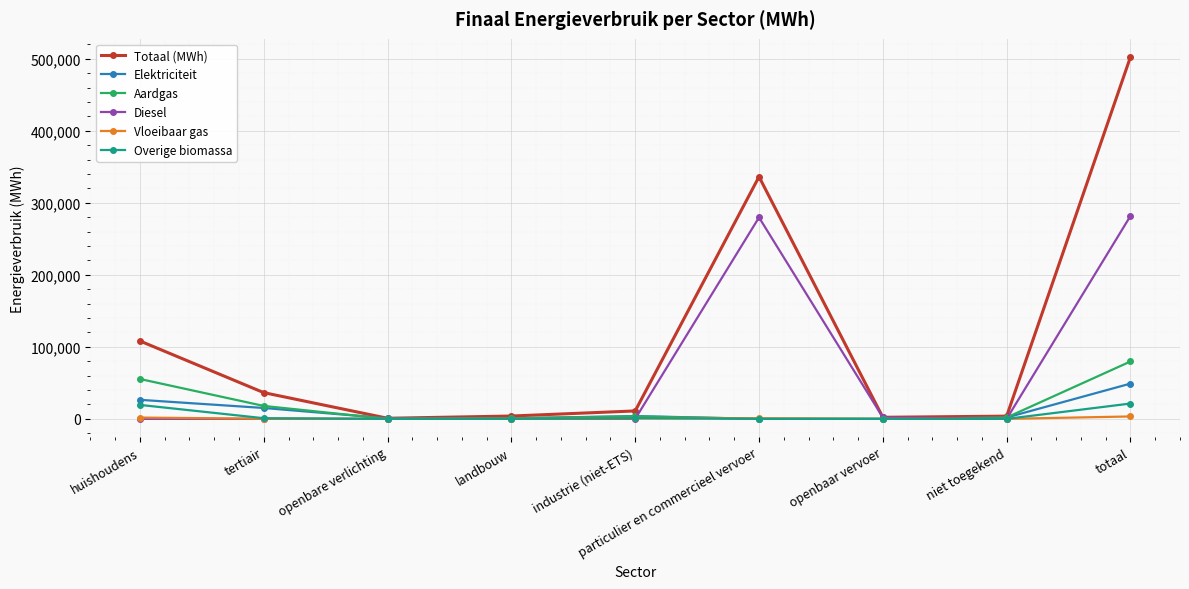

True or false: Elektriciteit has more than 2 interior local peaks.

False